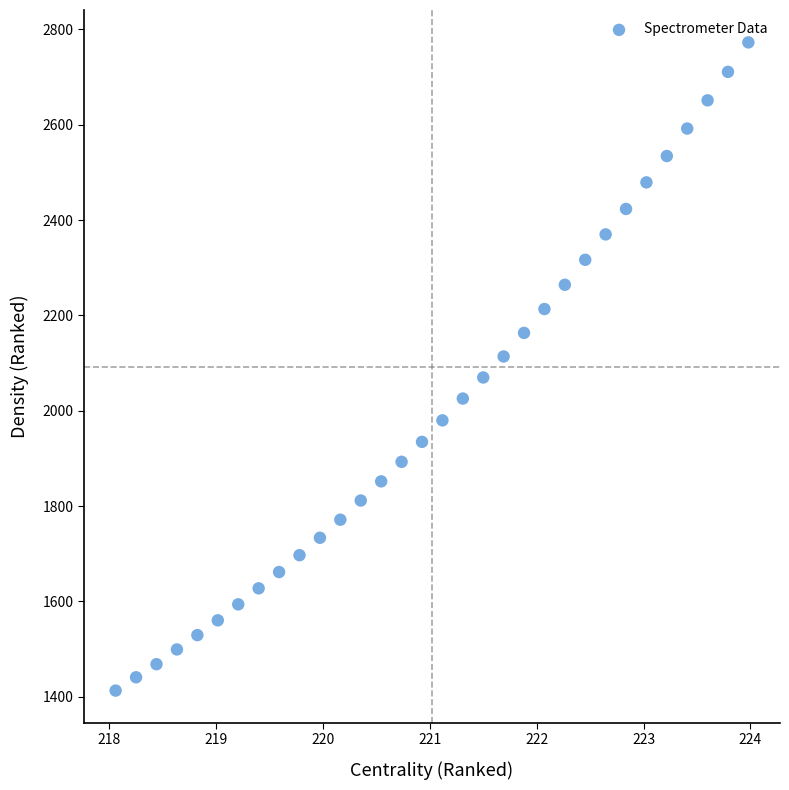

What is the range of X values (max minus min)?

5.9